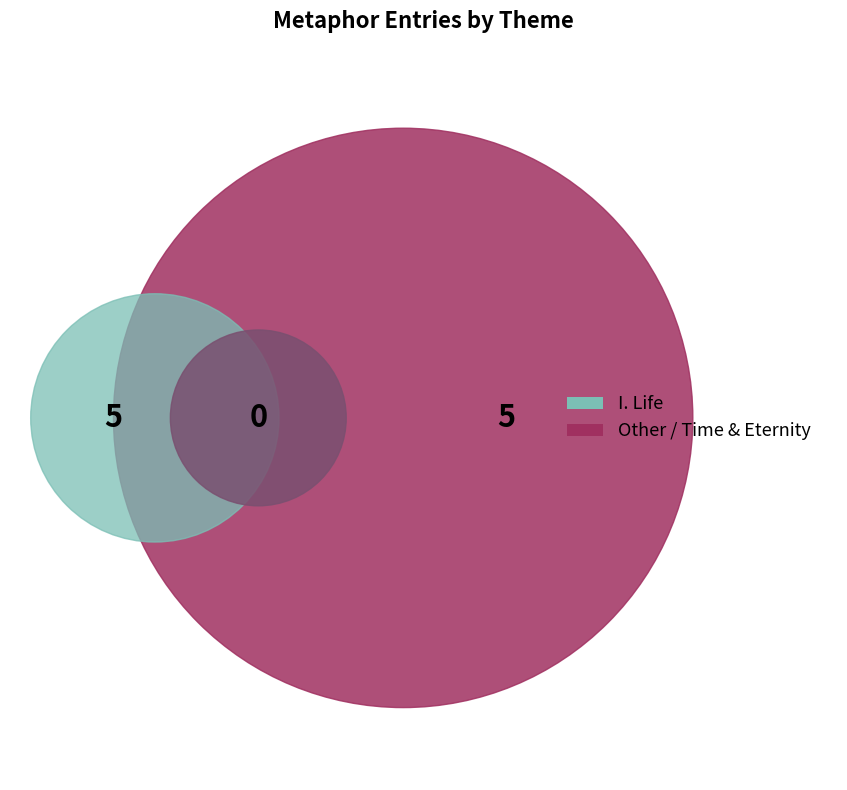

True or false: After great pain a formal feeling accounts for 5% of the total.

False